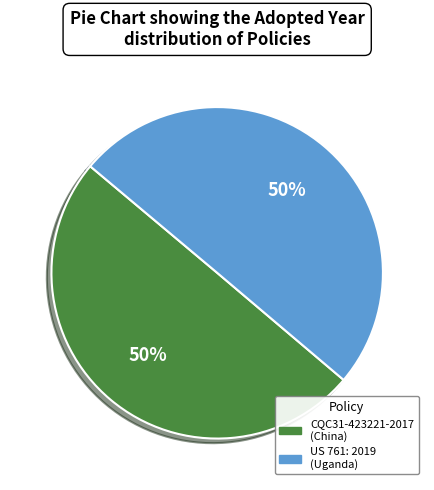

The US 761: 2019 (Uganda) slice represents 50% of the pie. True or false?

True